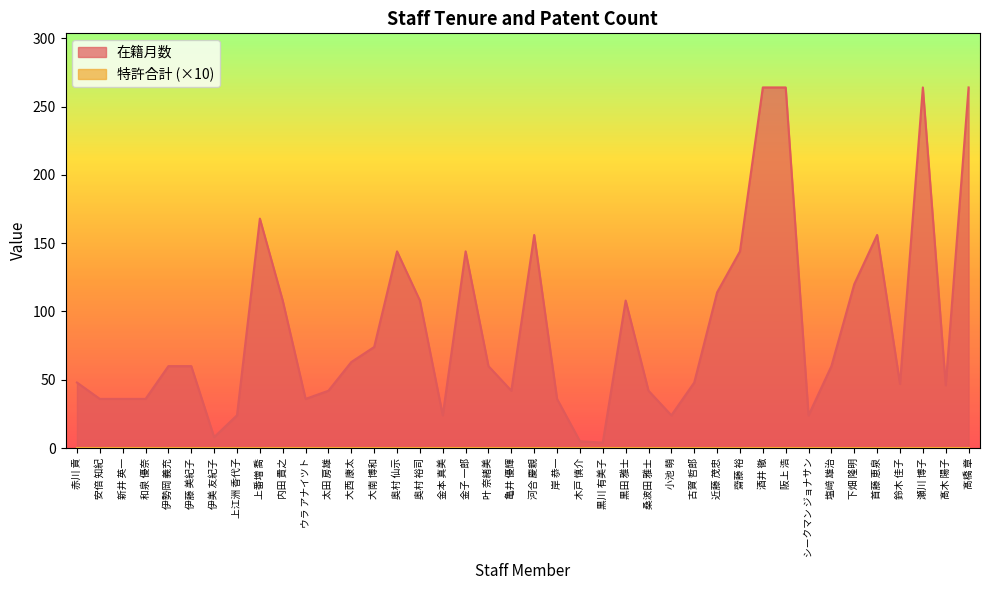

Rank the categories by value from lowest to highest.

黒川 有美子, 木戸 慎介, 伊美 友紀子, 上江洲 香代子, 金本 真美, 小池 萌, シークマン ジョナサン, 安倍 知紀, 新井 英一, 和泉 優奈, ウラ アナイツト, 岸 恭一, 太田 房雄, 亀井 優輝, 桑波田 雅士, 髙木 陽子, 鈴木 佳子, 赤川 貢, 古賀 哲郎, 伊勢岡 義充, 伊藤 美紀子, 叶 奈緒美, 塩﨑 雄治, 大西 康太, 大南 博和, 内田 貴之, 奥村 裕司, 黒田 雅士, 近藤 茂忠, 下畑 隆明, 奥村 仙示, 金子 一郎, 齋藤 裕, 河合 慶親, 首藤 恵泉, 上番増 喬, 酒井 徹, 阪上 浩, 瀬川 博子, 髙橋 章